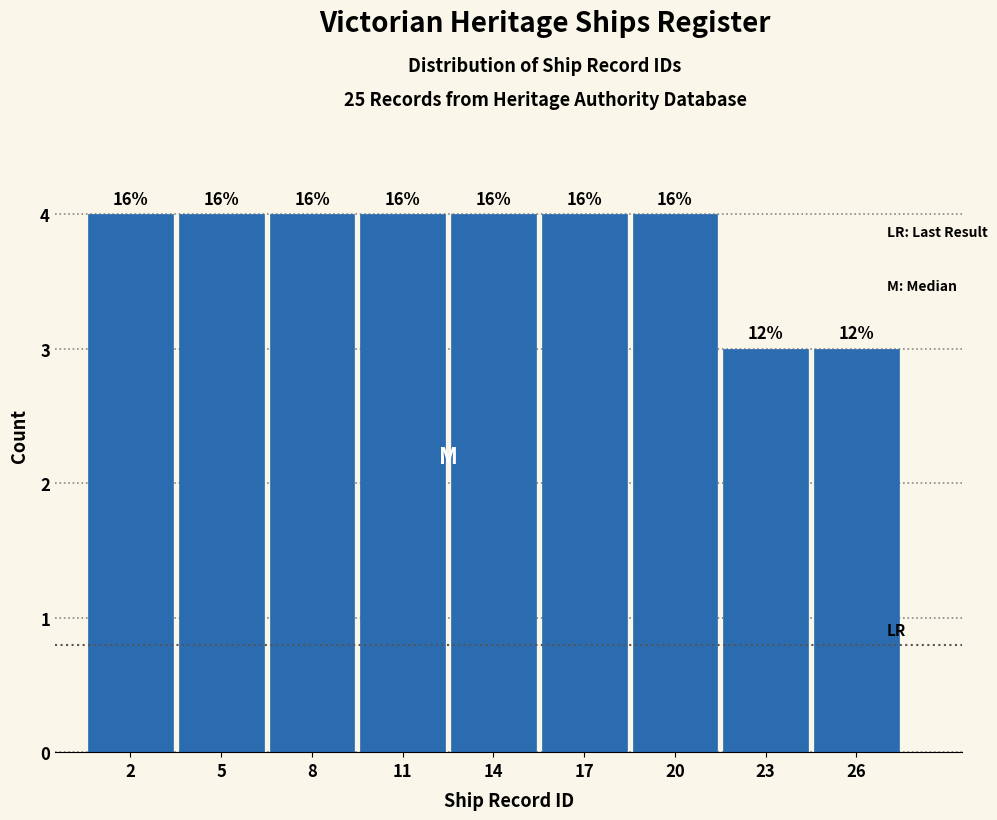

Are the bars horizontal?

No